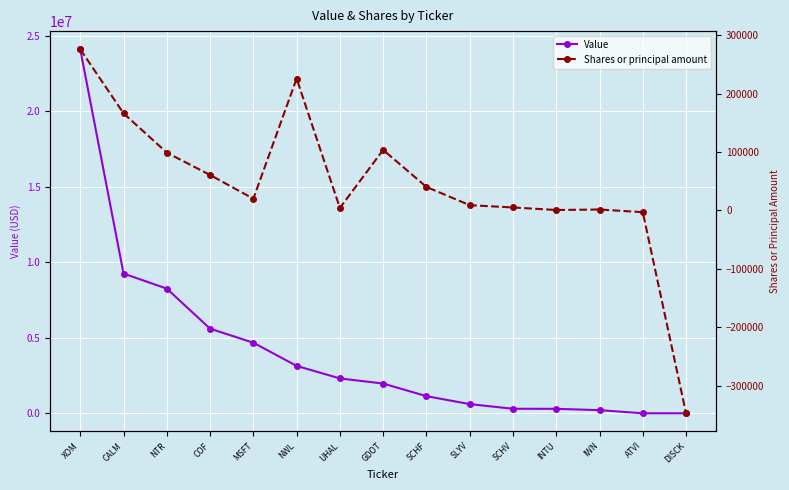

Is this an area chart (filled region under the line)?

No